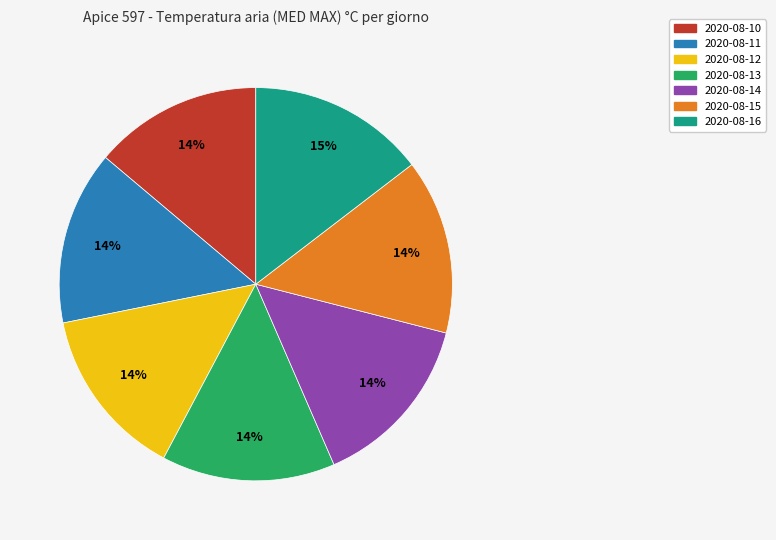

Is 2020-08-11 the majority of the pie?

No